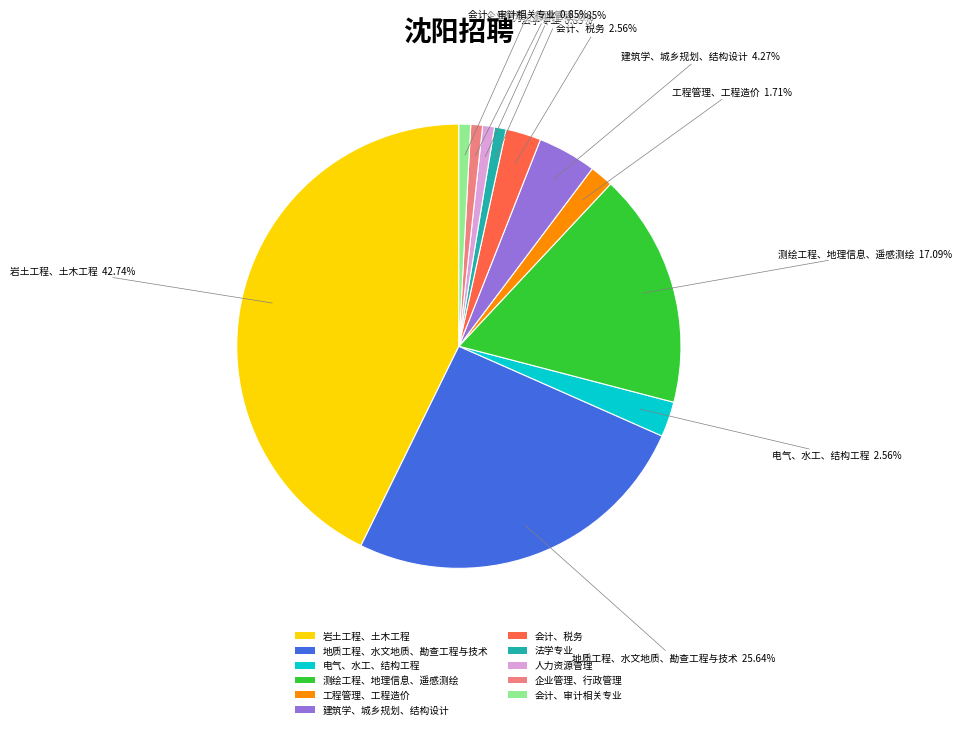

Approximately how many times larger is the value at 会计、审计相关专业 compared to 企业管理、行政管理?

1.0